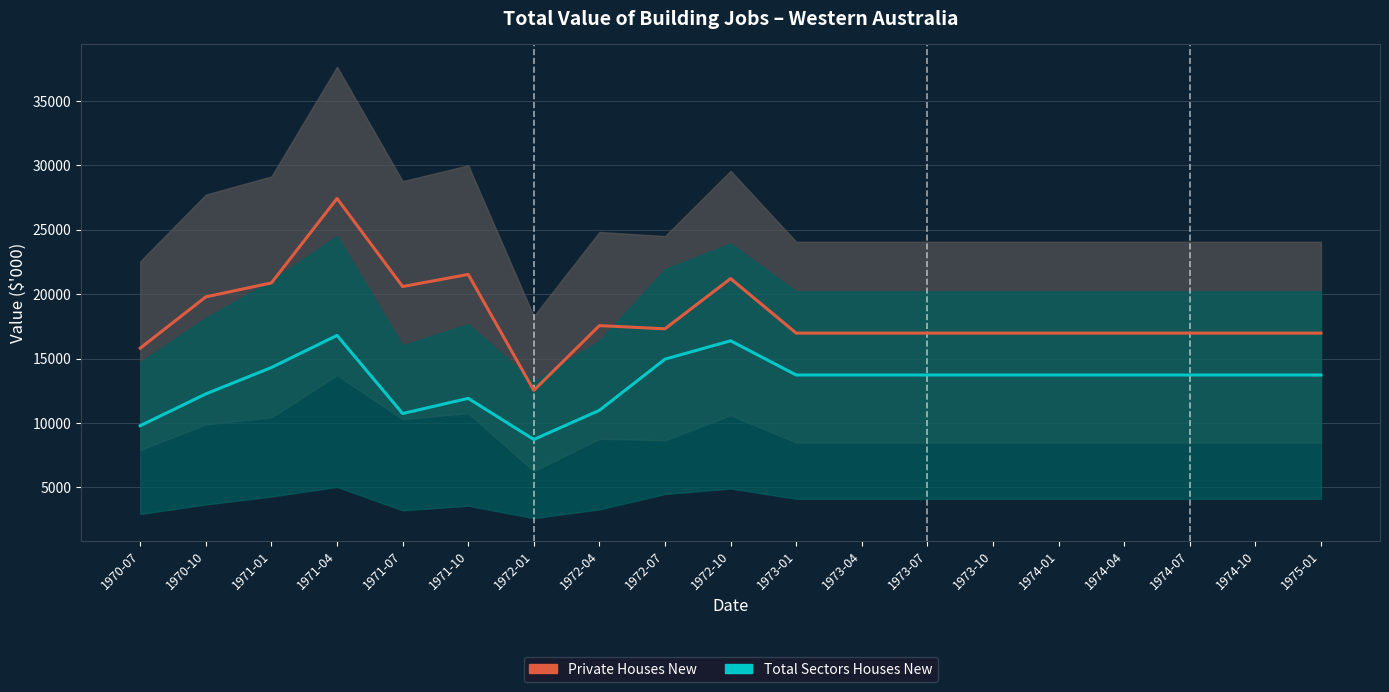

What is the maximum value for Total Sectors Houses New Line?

16792